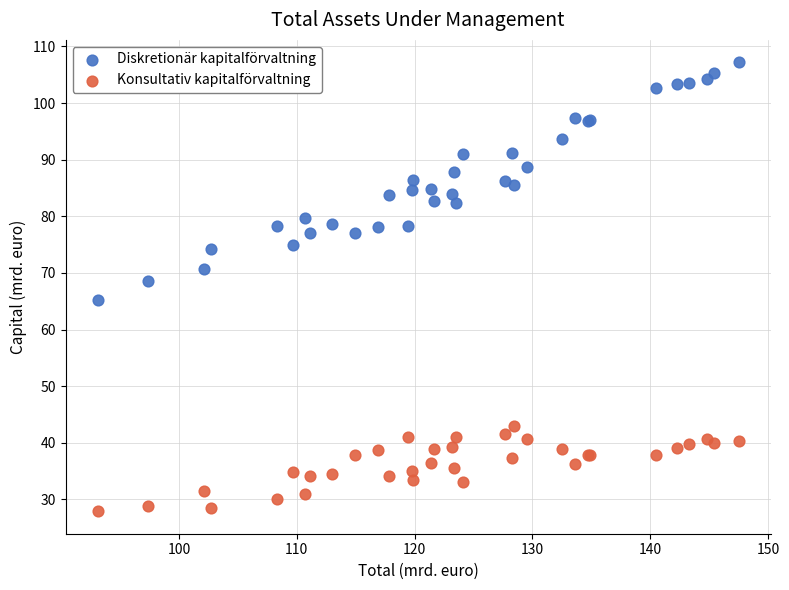

Which series reaches the maximum Y coordinate?

Diskretionär kapitalförvaltning